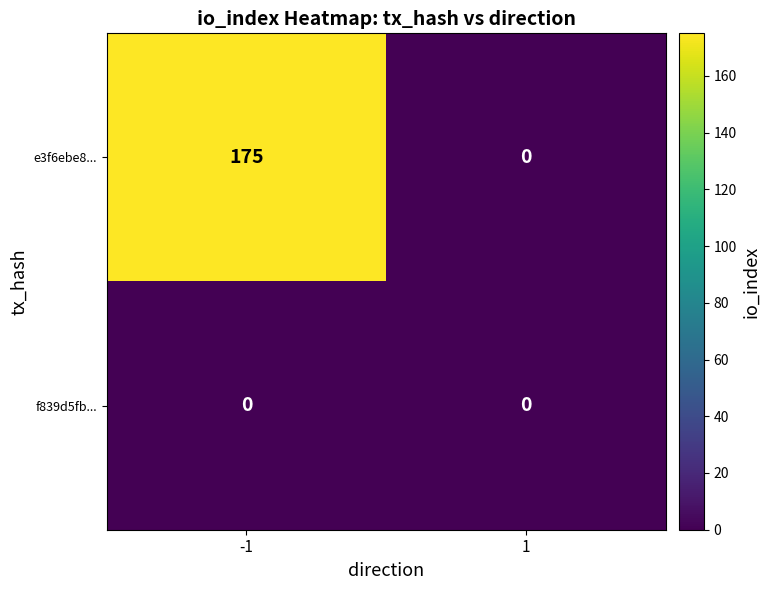

Which series has the largest range (max minus min)?

e3f6ebe8...